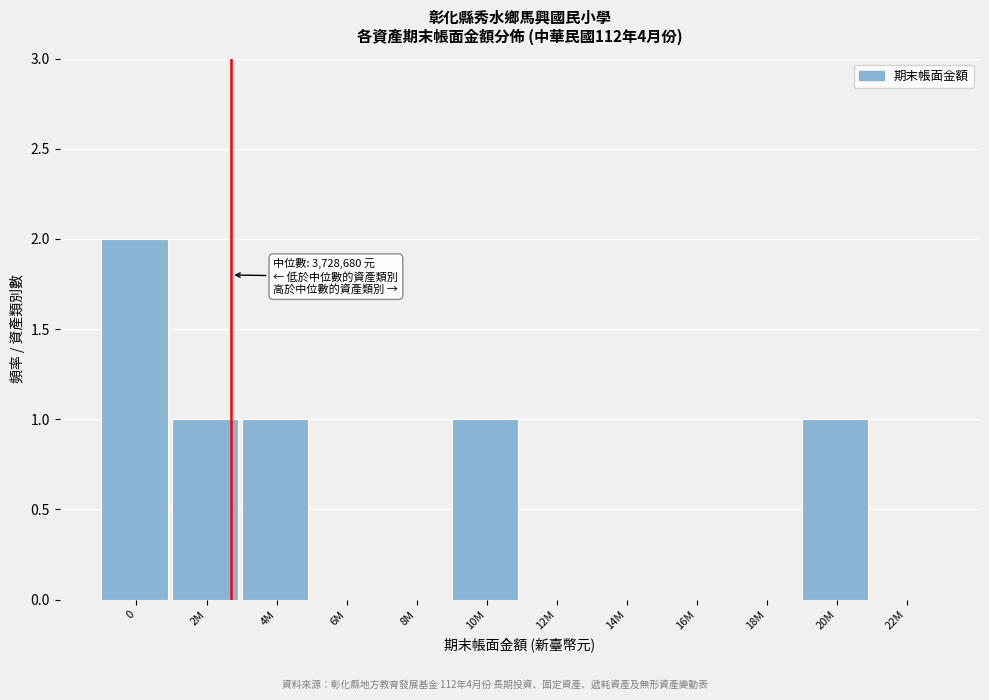

Reading right to left, what are all the values shown in this chart?

22M=0	20M=1	18M=0	16M=0	14M=0	12M=0	10M=1	8M=0	6M=0	4M=1	2M=1	0=2